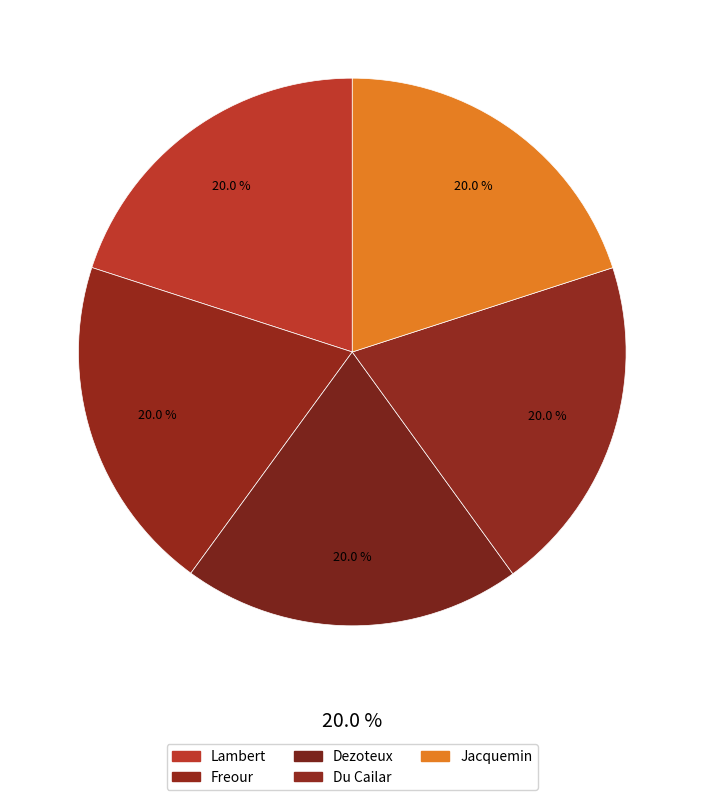

The Jacquemin slice represents 26% of the pie. True or false?

False